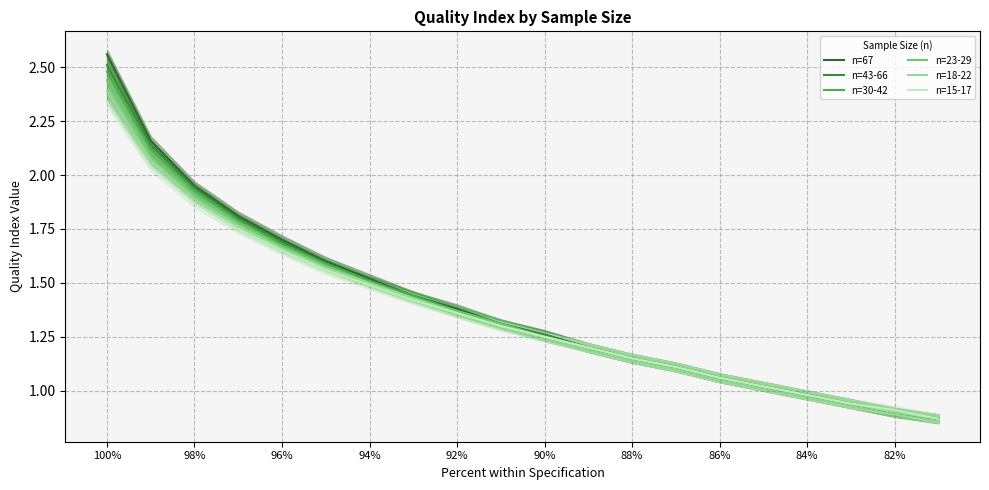

Between 86% and 14, which series saw the biggest shift?

n=67